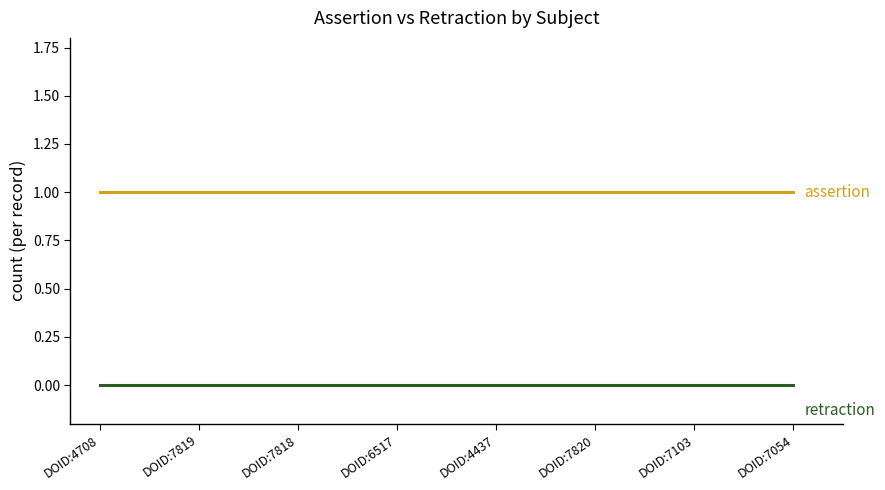

What position from the left is DOID:7818?

3